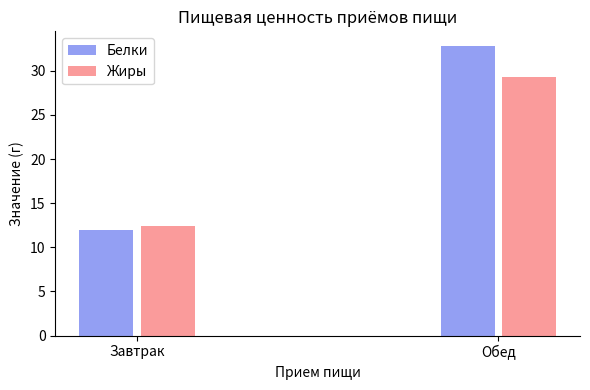

What is the approximate value of Жиры at Обед?

29.3